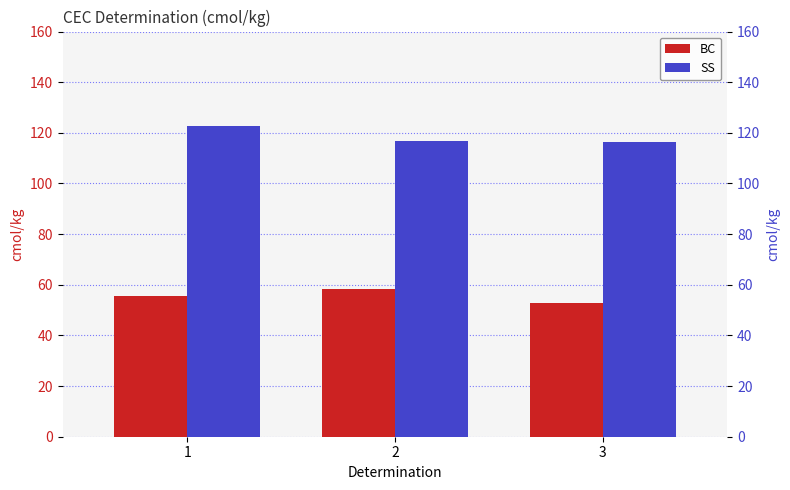

How many bars are there in total?

6